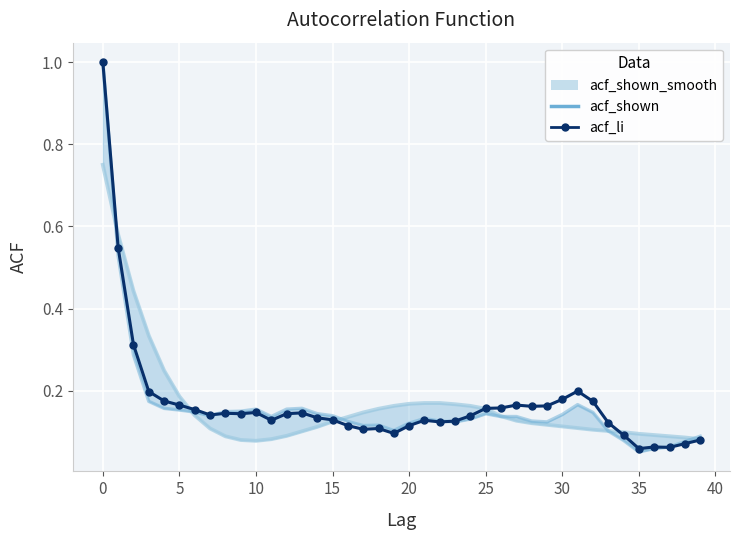

What are all the series names shown in the legend?

acf_shown_smooth (line), acf_shown, acf_li